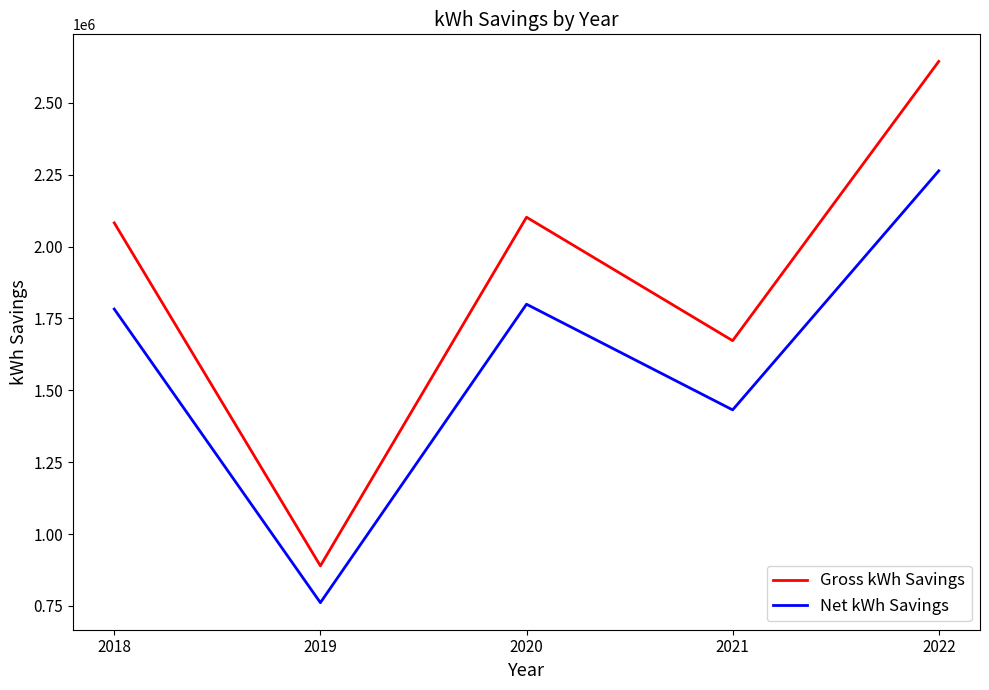

At which category does Gross kWh Savings reach its first local valley?

2019